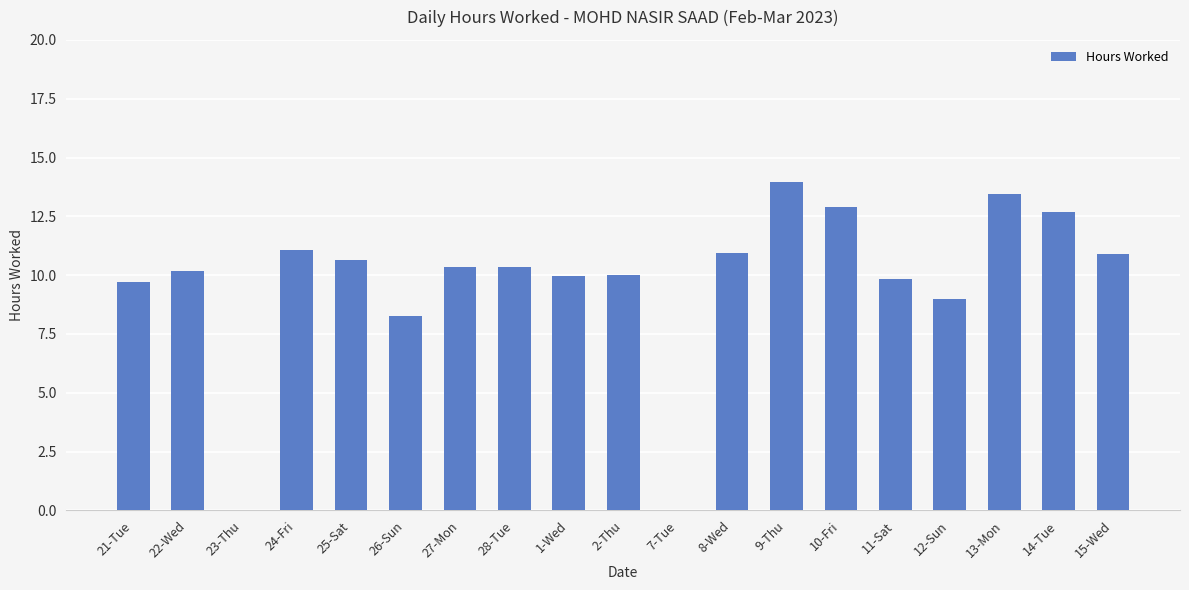

Which has a higher value, 26-Sun or 7-Tue?

26-Sun